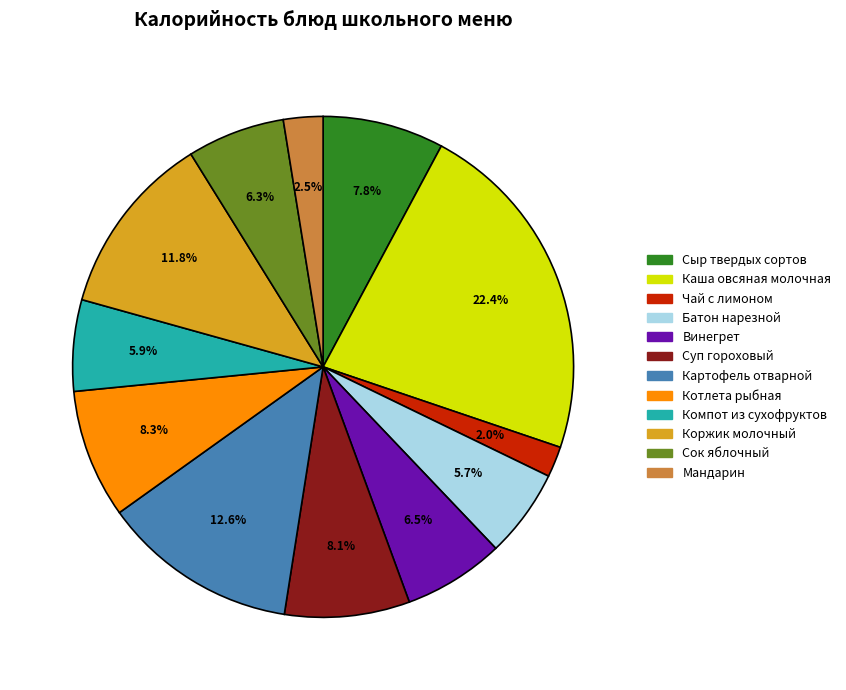

How many segments does this pie chart have?

12